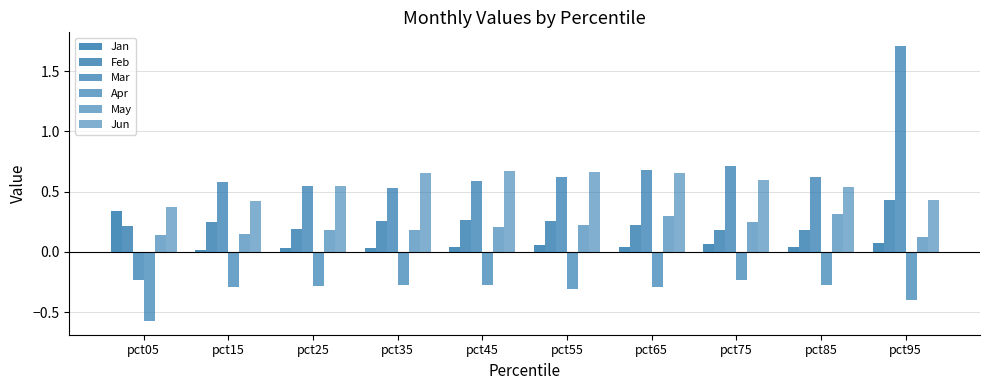

How many Jun values are between 0 and 1?

10